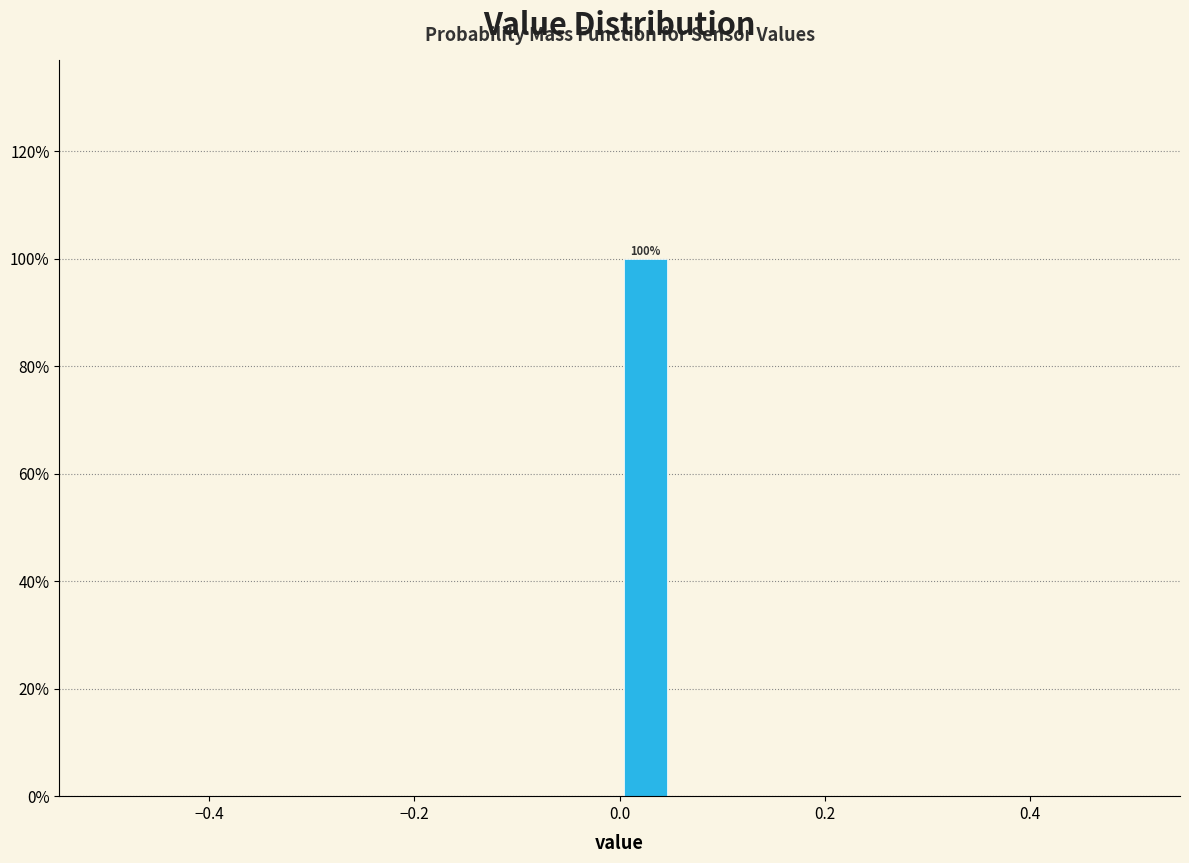

Read against the x-axis, roughly where is the centre of the tallest bar?

0.02